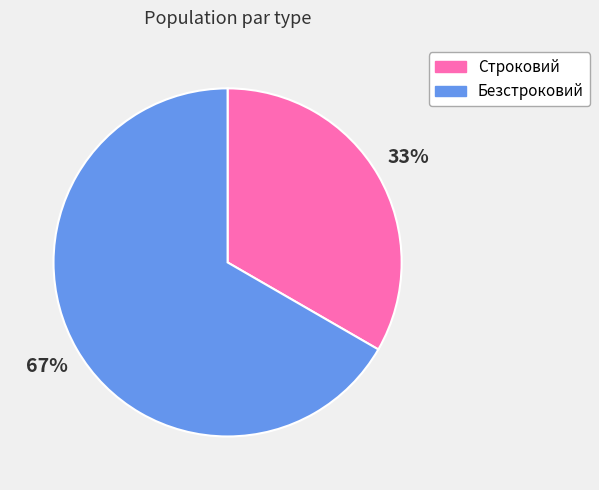

Which has a higher value, Безстроковий or Строковий?

Безстроковий